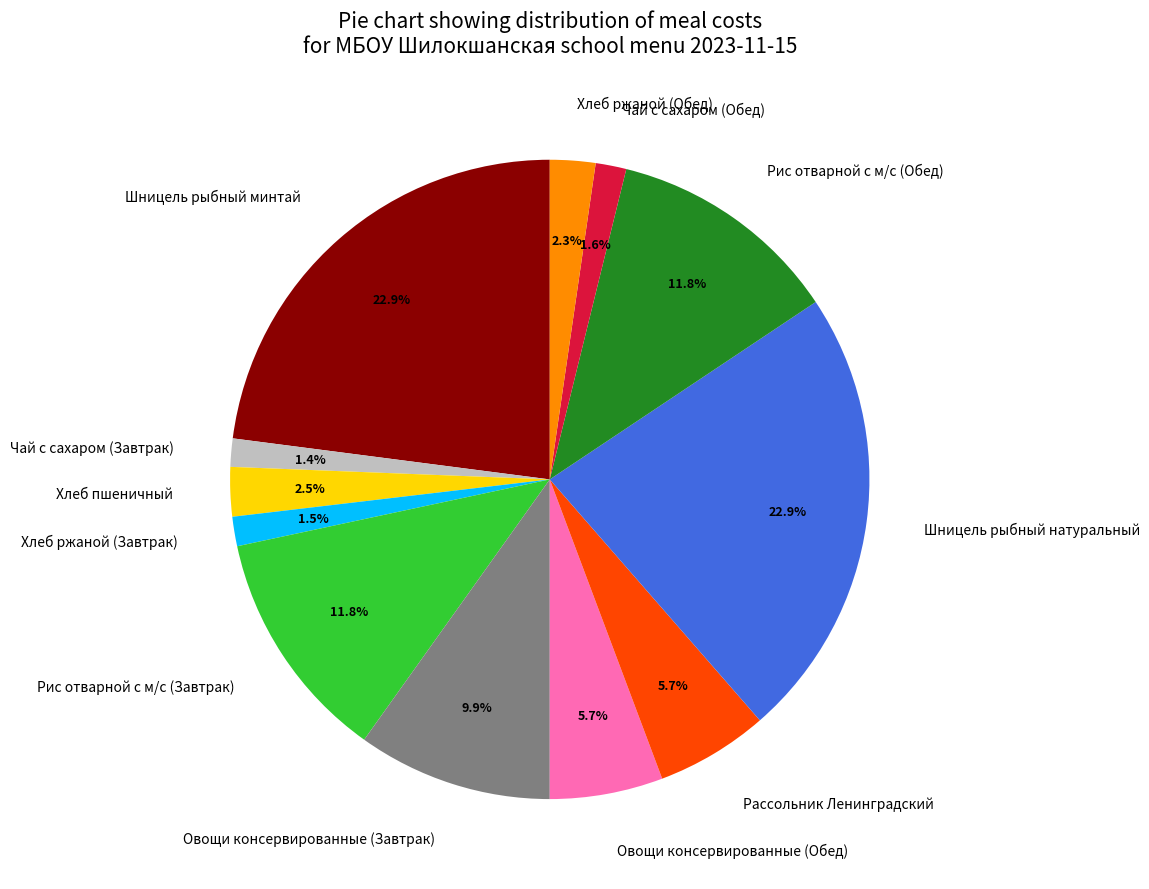

The Рис отварной с м/с (Обед) slice represents 21% of the pie. True or false?

False